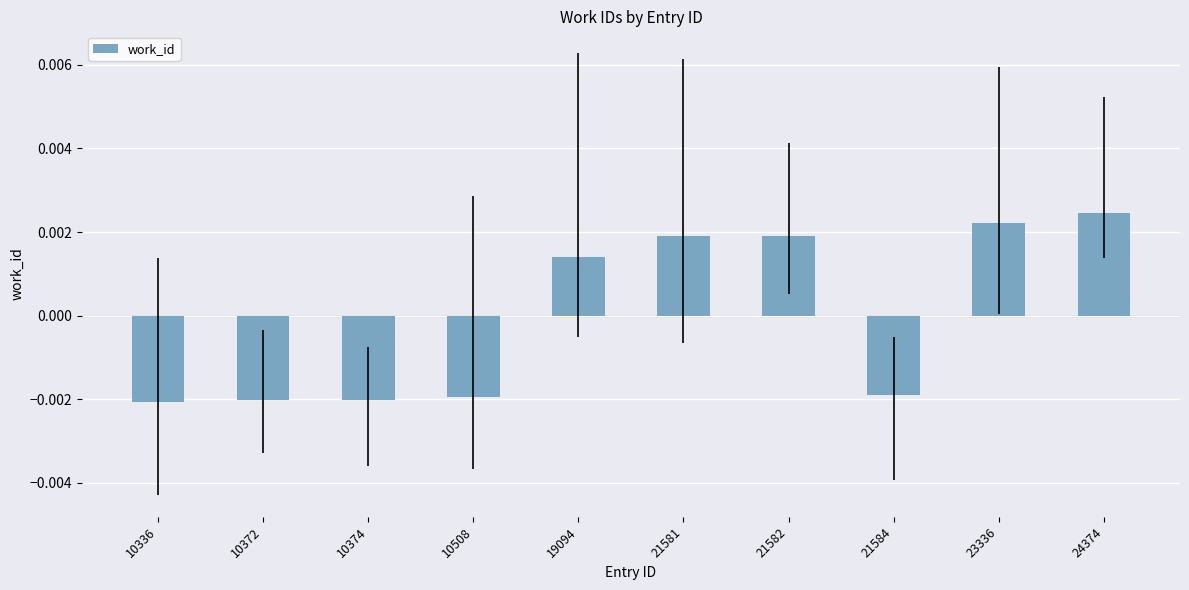

How many values are between 0 and 1?

5